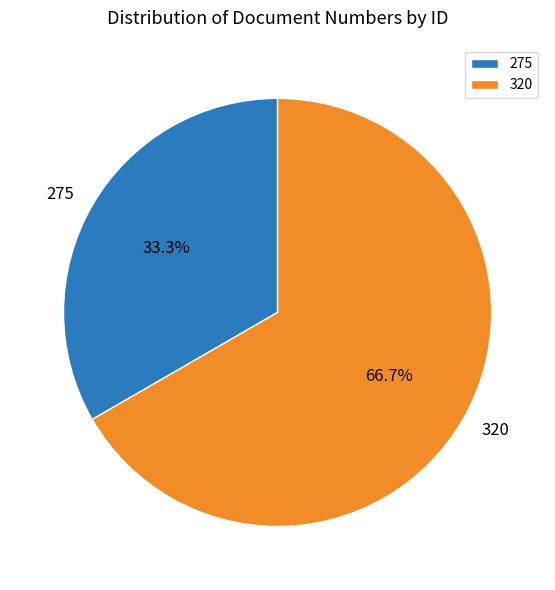

How many segments does this pie chart have?

2